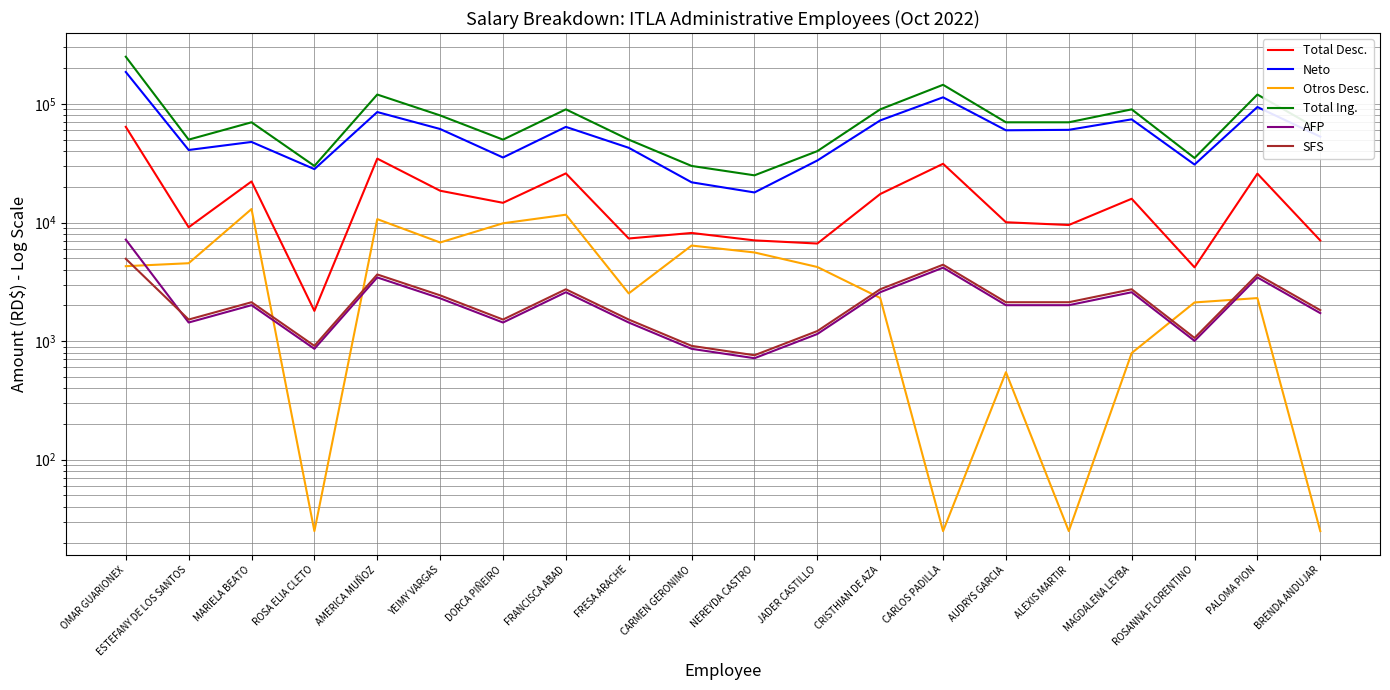

Where is SFS nearest to the value 2851?

FRANCISCA ABAD